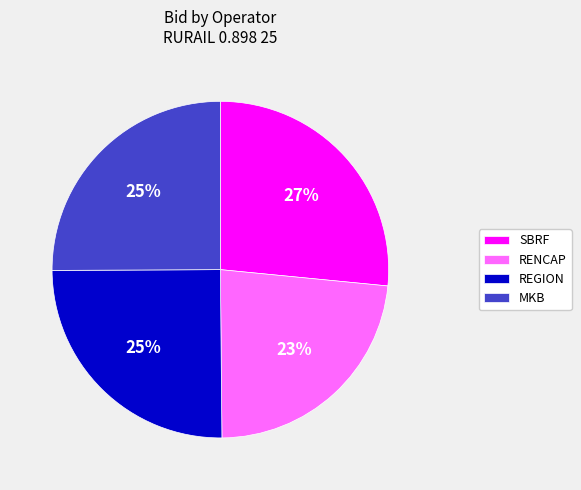

What percentage is the SBRF slice, to the nearest percent?

27%